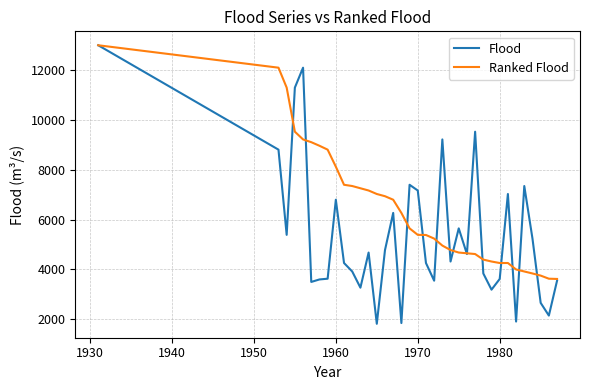

Which series has the largest total across all categories?

Ranked Flood